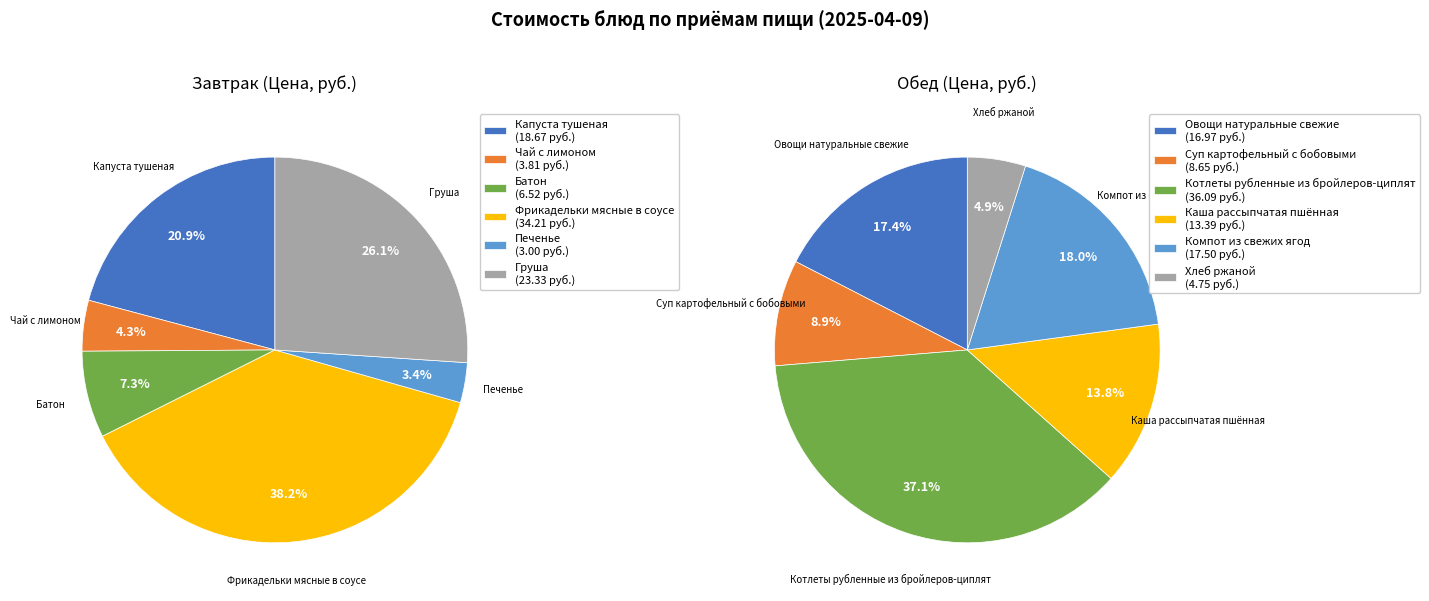

Rank the series at 1 from highest to lowest value.

Обед, Завтрак